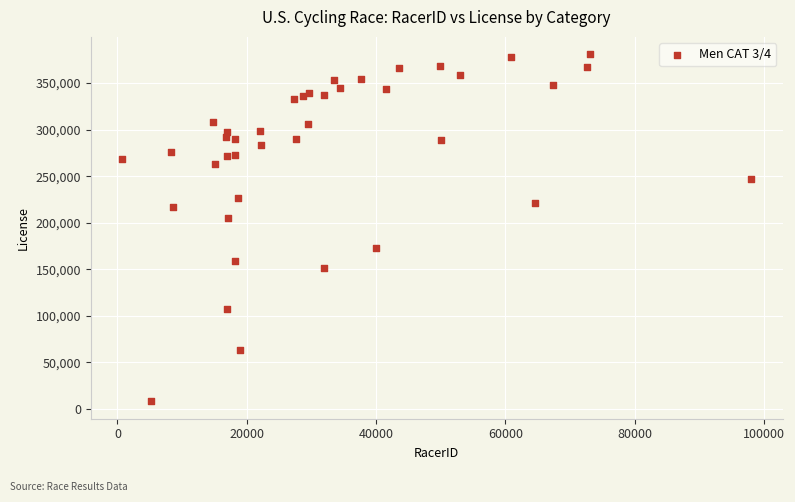

What Y value in the scatter plot is closest to 194595?

205467